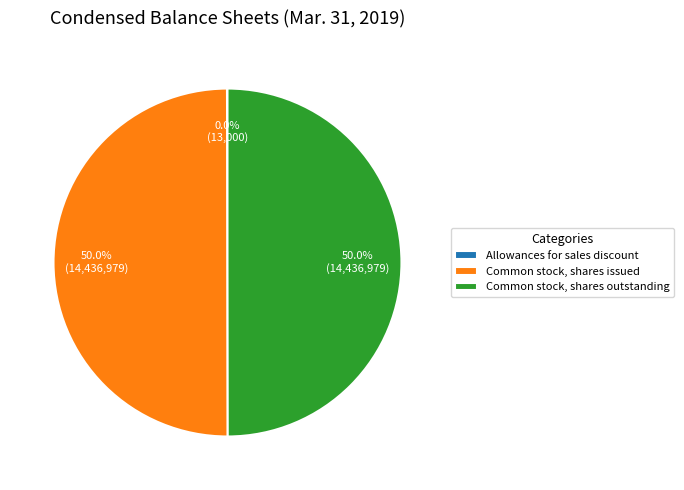

Approximately how many times larger is the value at Common stock, shares outstanding compared to Common stock, shares issued?

1.0